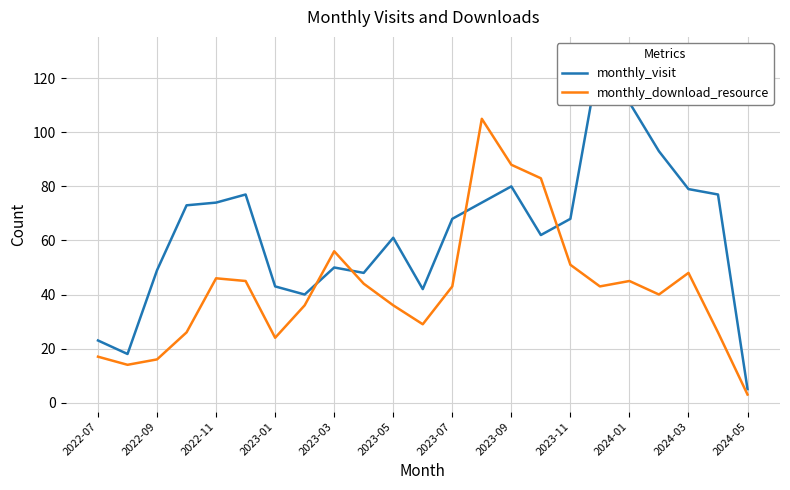

The monthly_download_resource series shows 19 at 2023-05. True or false?

False